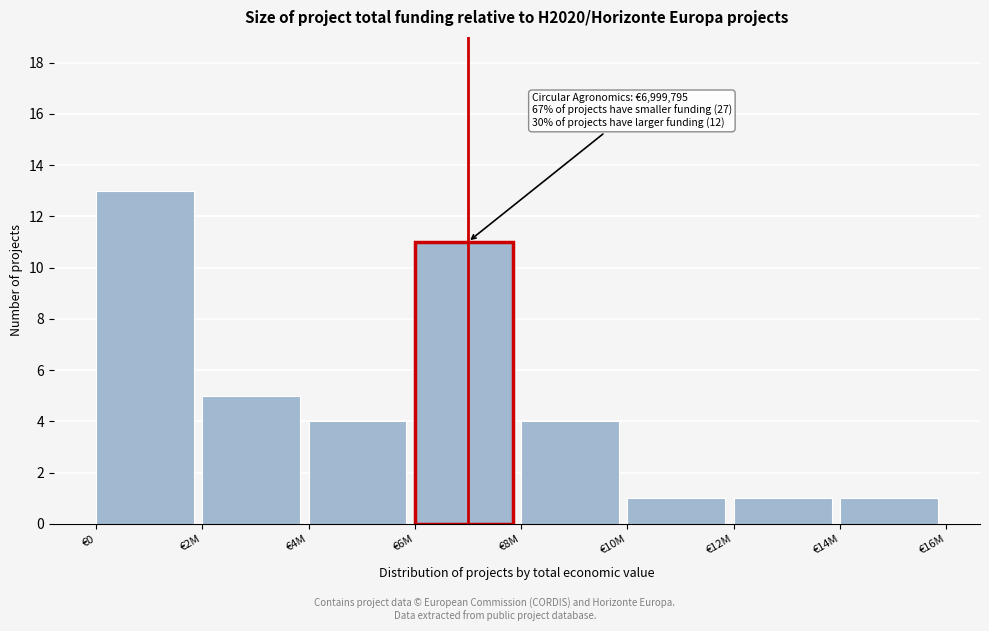

Reading left to right, what are all the values shown in this chart?

13	5	4	11	4	1	1	1